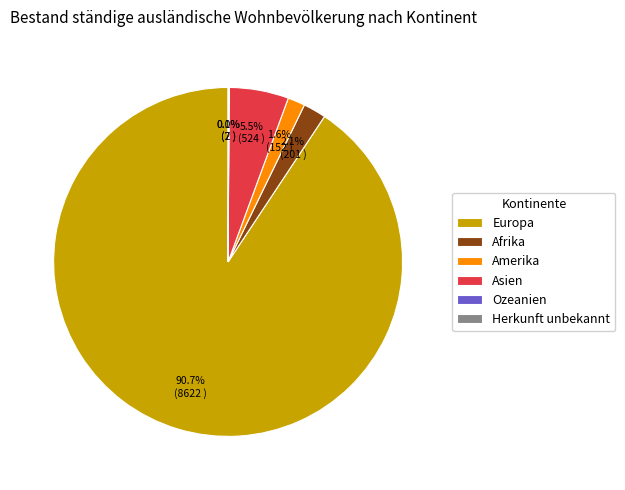

Which category accounts for the majority?

Europa